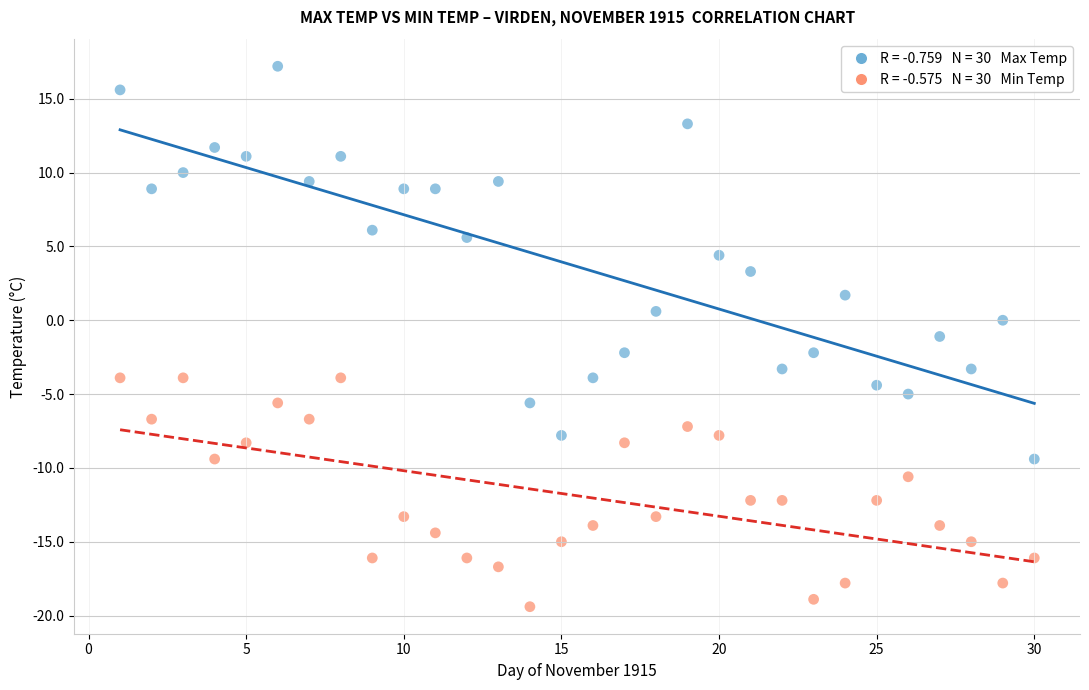

Across all data points, what is the range of X values (max minus min)?

29.0